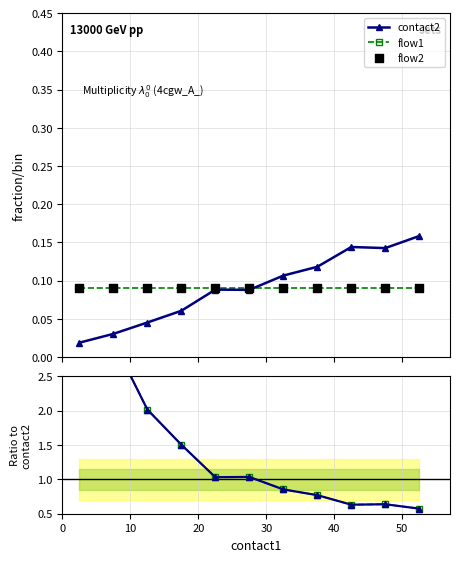

Which series has the largest total across all categories?

flow1